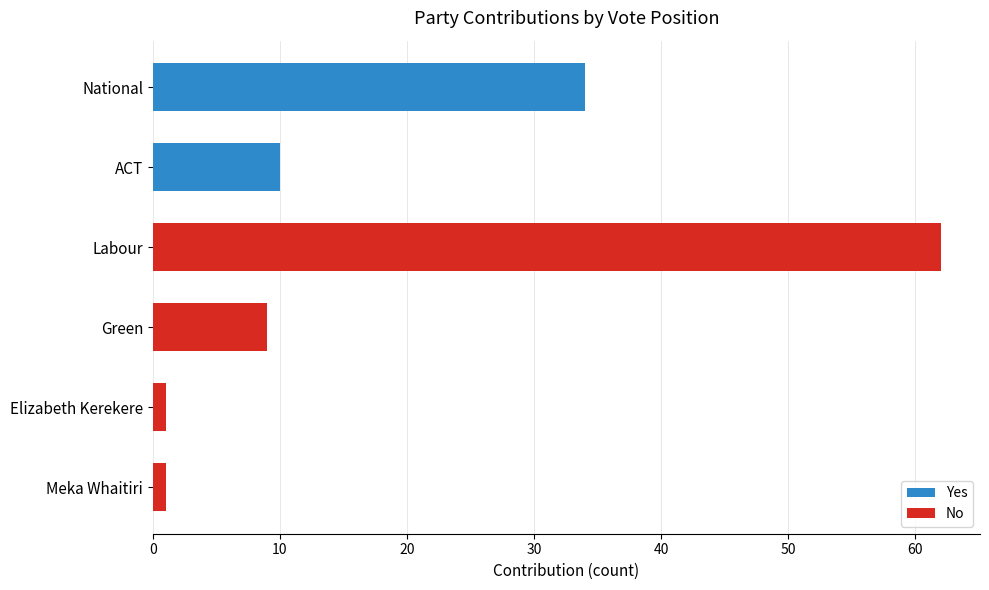

Does the chart contain stacked bars?

No